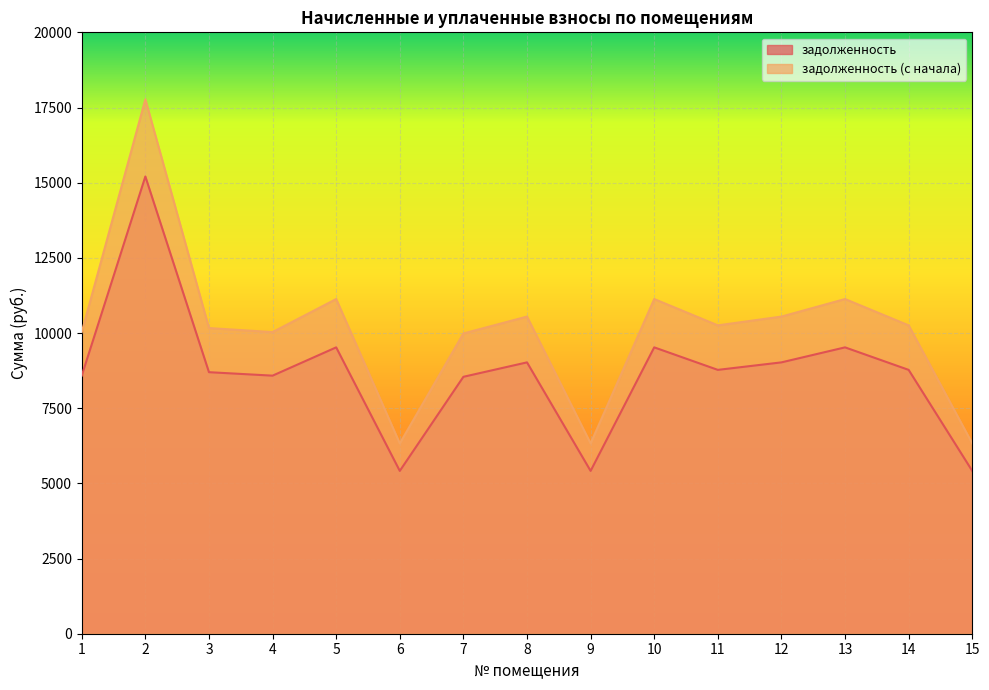

What is the maximum value shown in the chart?

17772.5